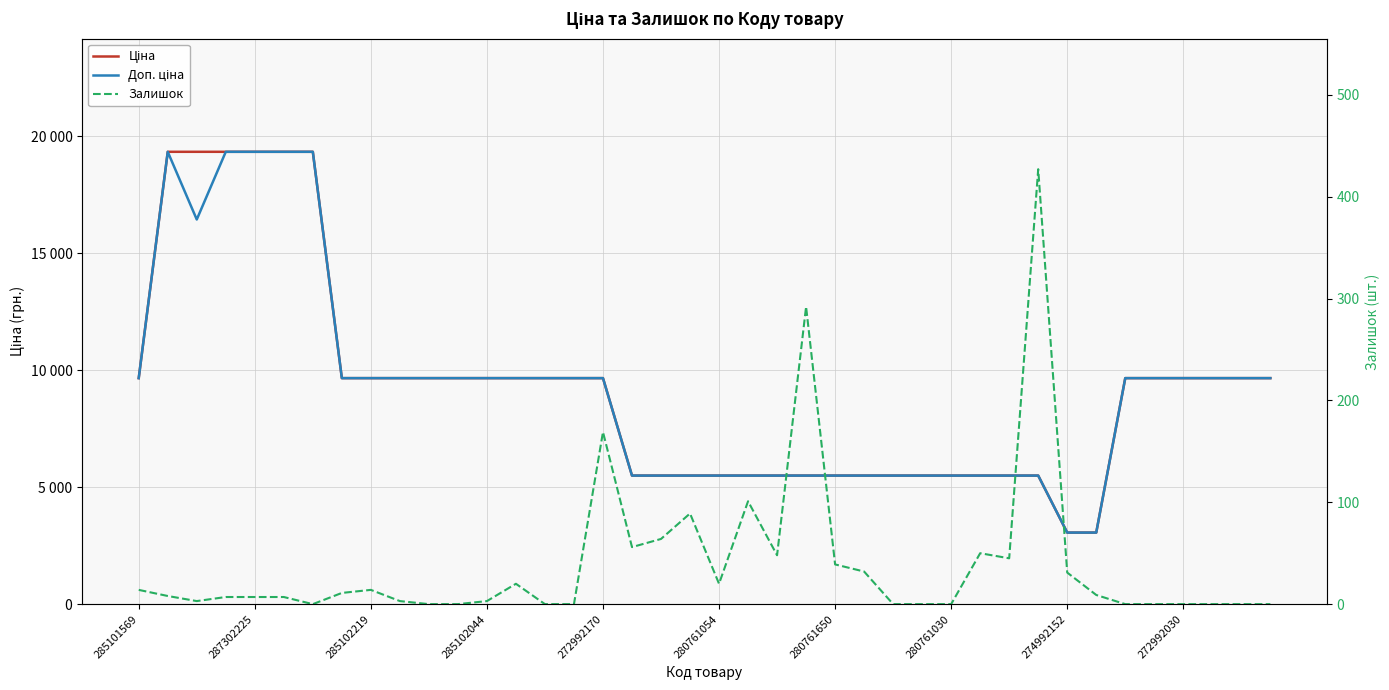

How many interior local peaks does the Доп. ціна series have?

1